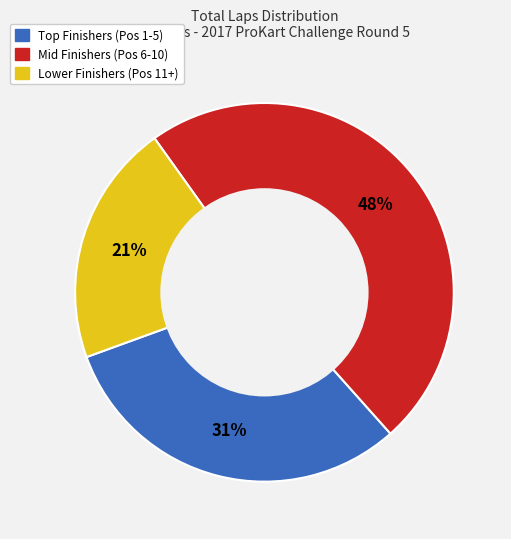

To the nearest percent, what is the average slice percentage?

33%